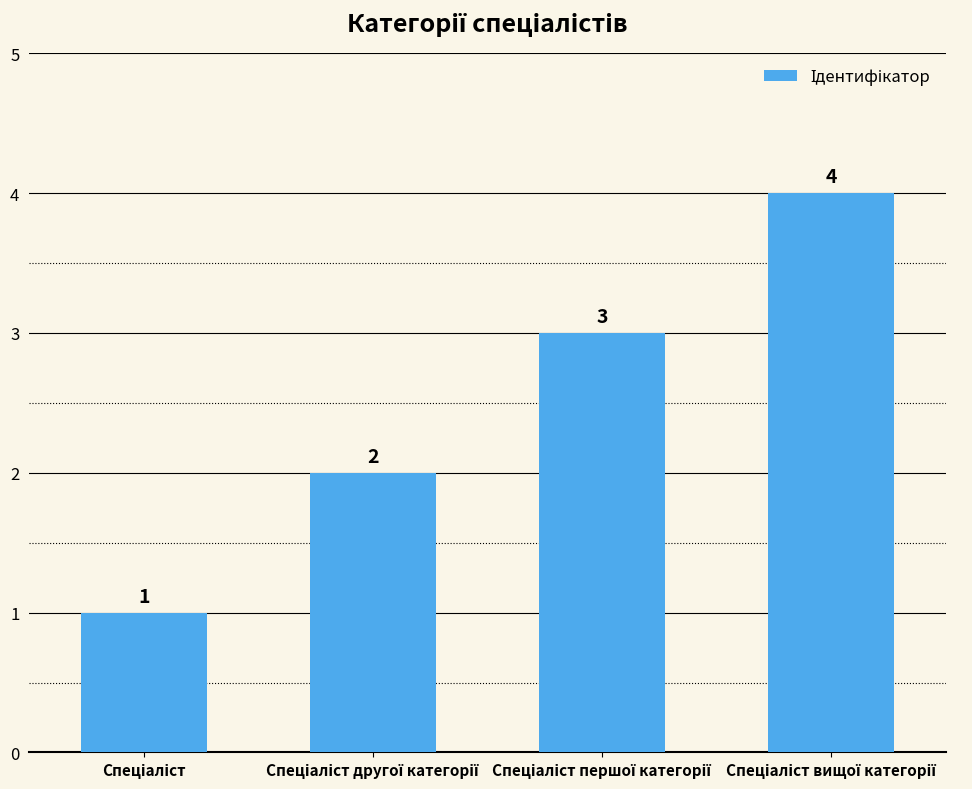

How many values are between 2 and 4?

3